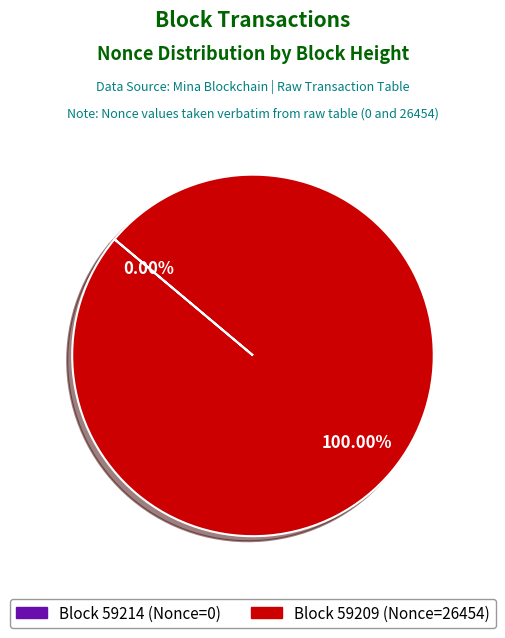

How many segments does this pie chart have?

2